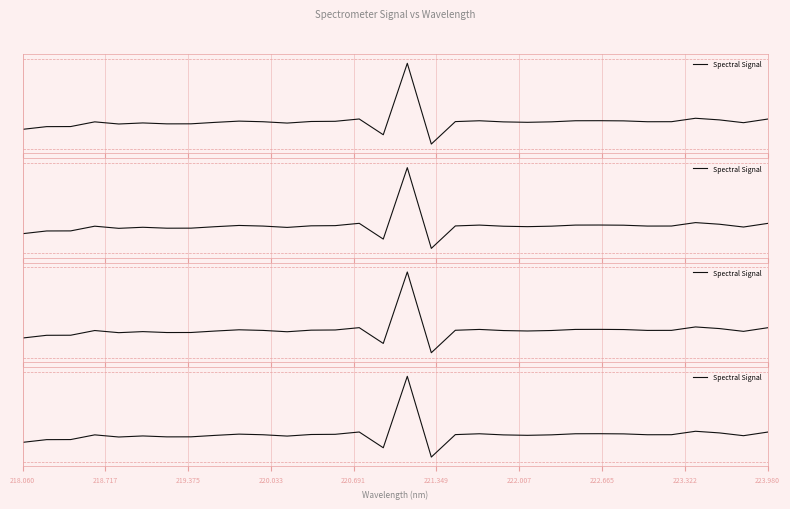

Is this an area chart (filled region under the line)?

No